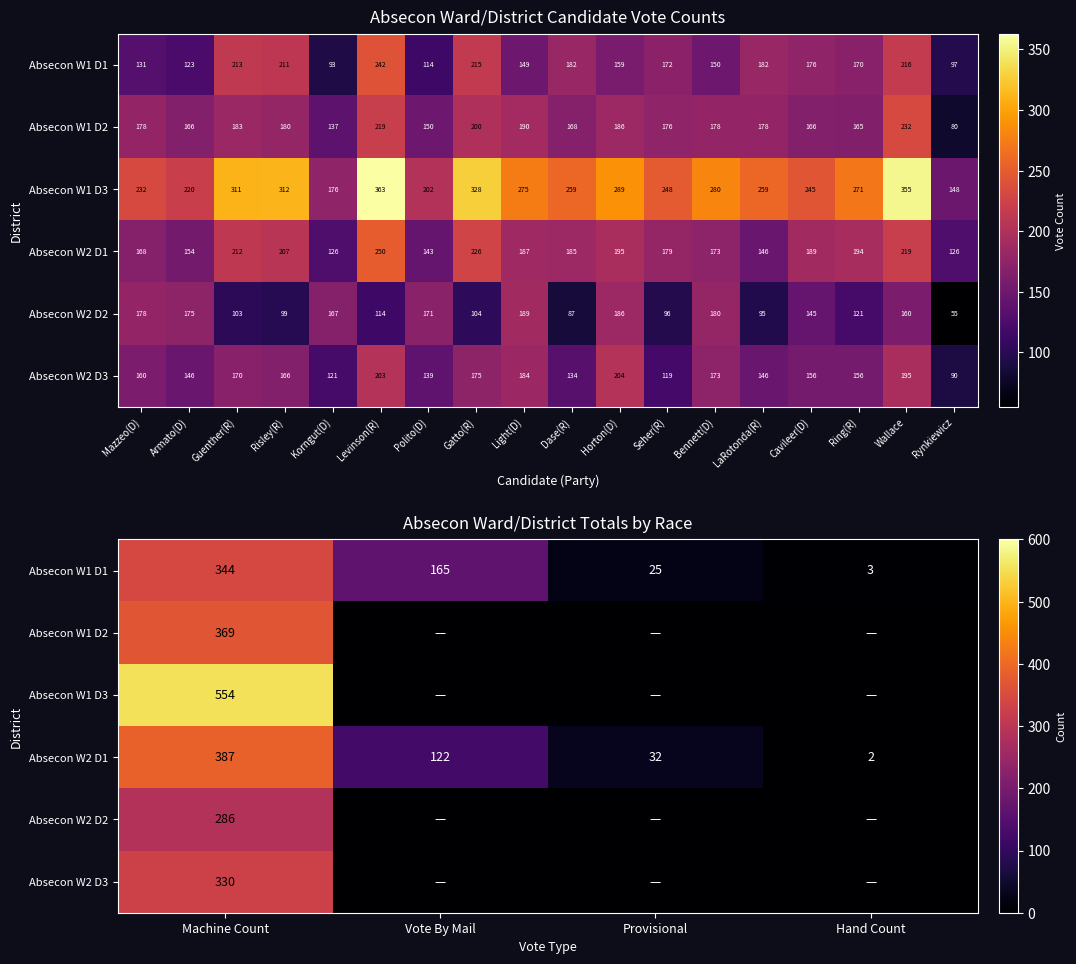

True or false: Absecon W2 D1 has a value of 60 at Vote By Mail.

False